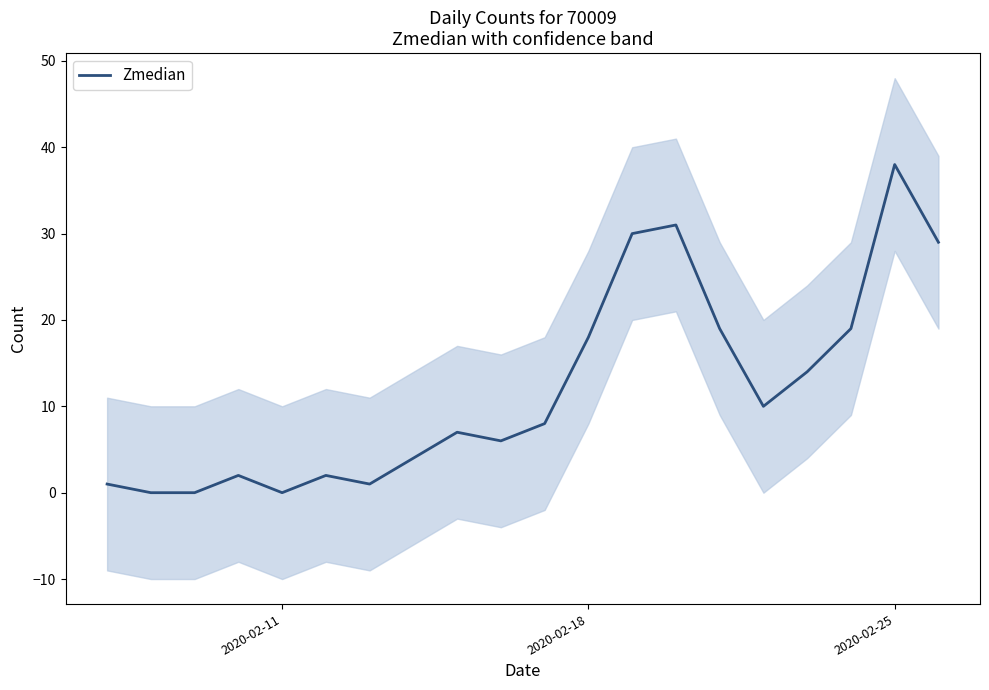

How many series are shown in this chart?

1